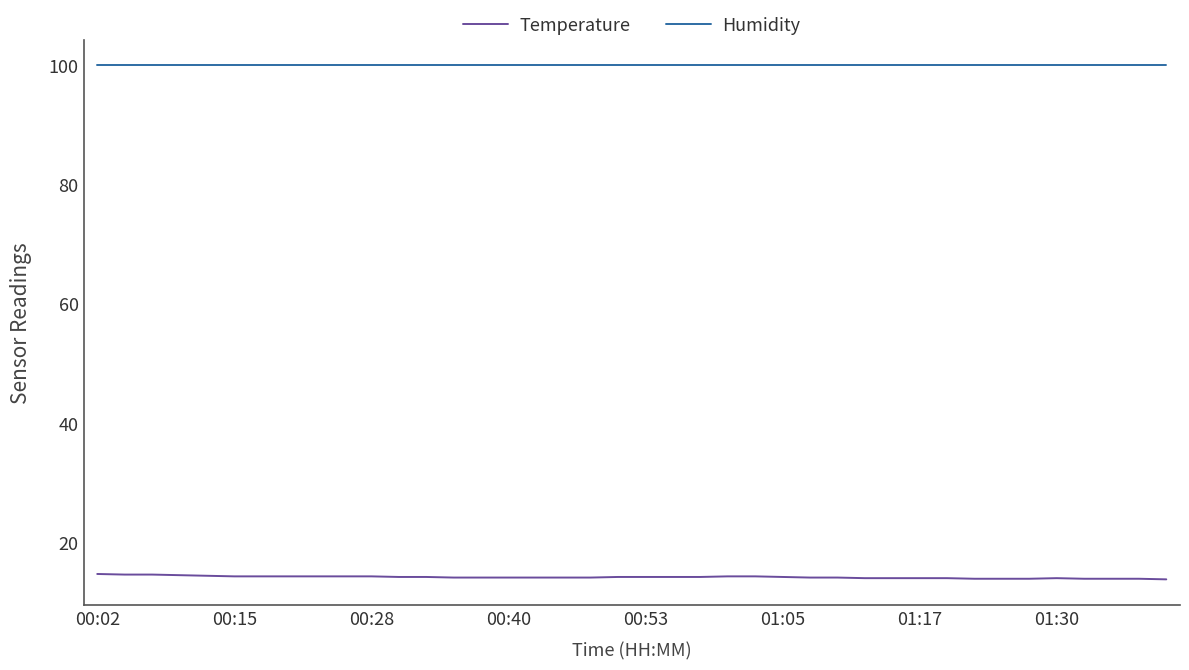

Is this an area chart (filled region under the line)?

No